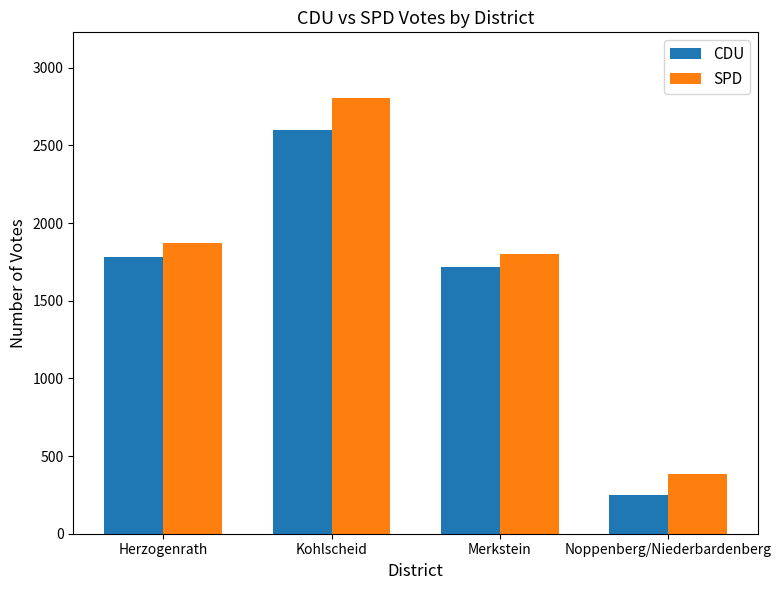

What is the label of the 3rd bar from the right?

Kohlscheid